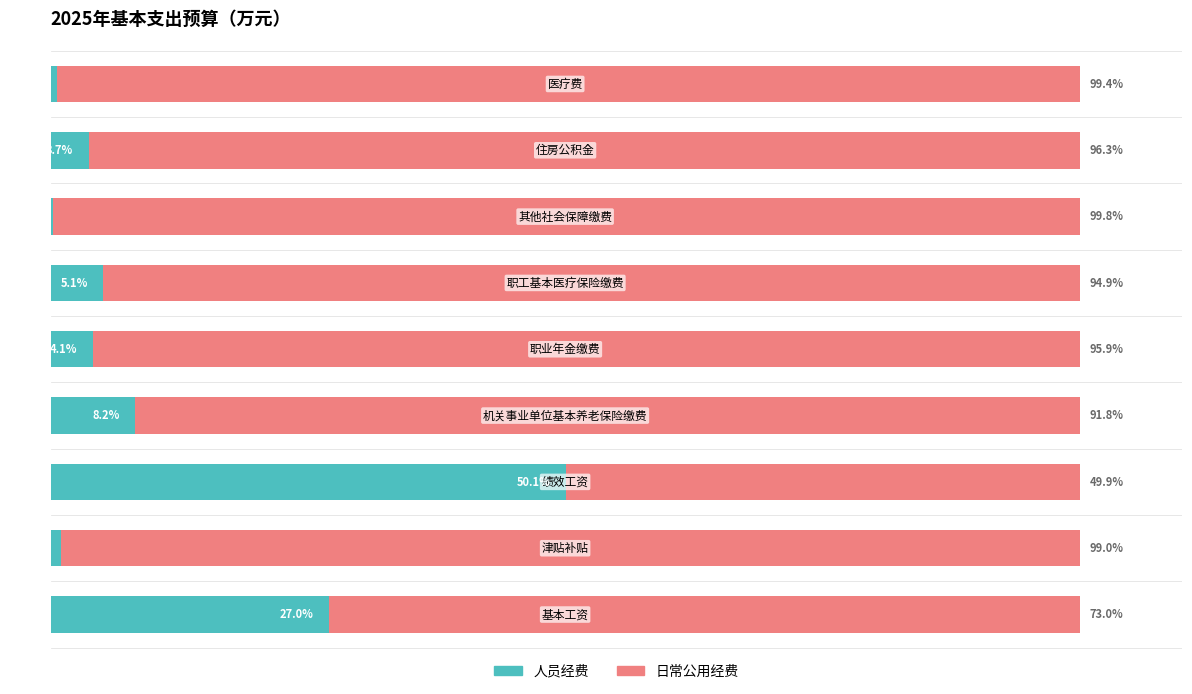

What are all the series names shown in the legend?

人员经费, 日常公用经费